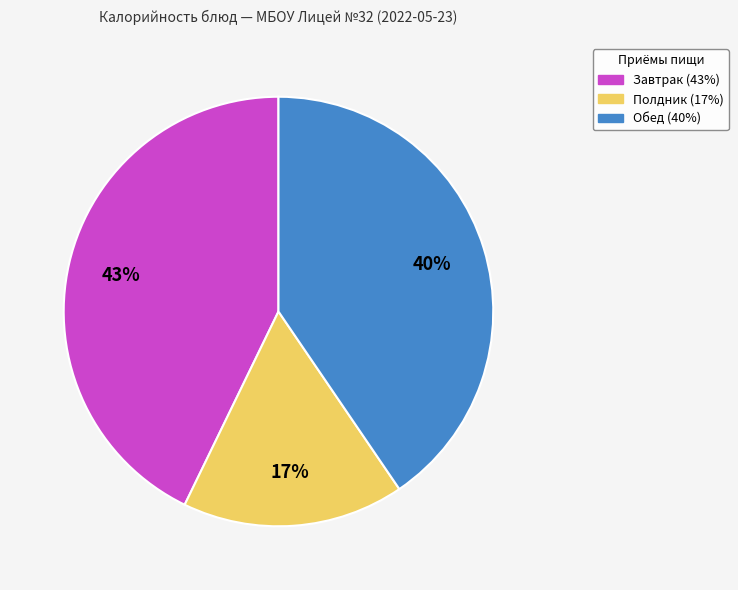

To the nearest percent, what is the average slice percentage?

33%